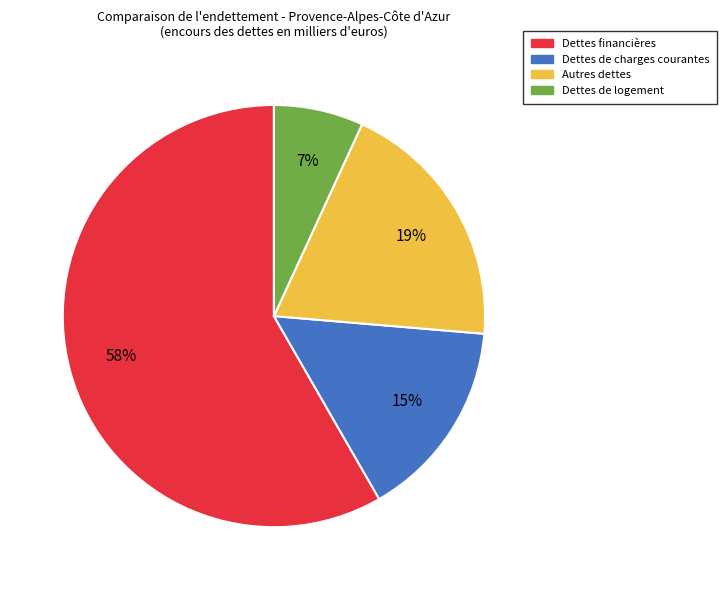

To the nearest percent, what is the average slice percentage?

25%